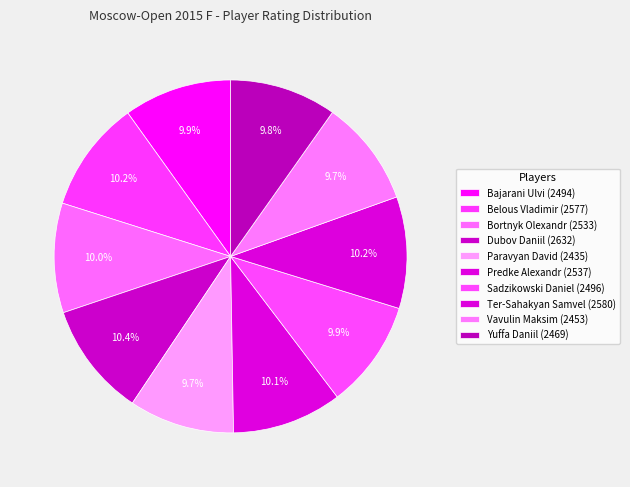

Does Belous Vladimir represent more than half of the total?

No